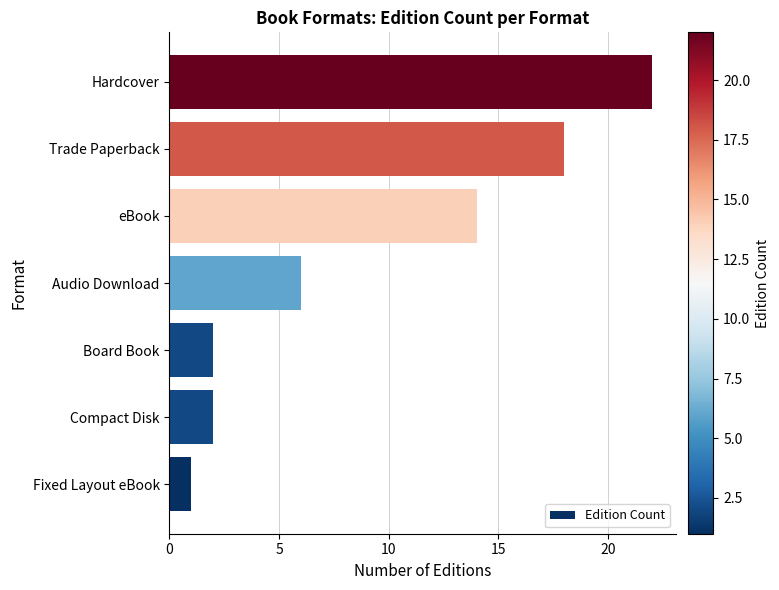

Count the number of categories in the chart.

7